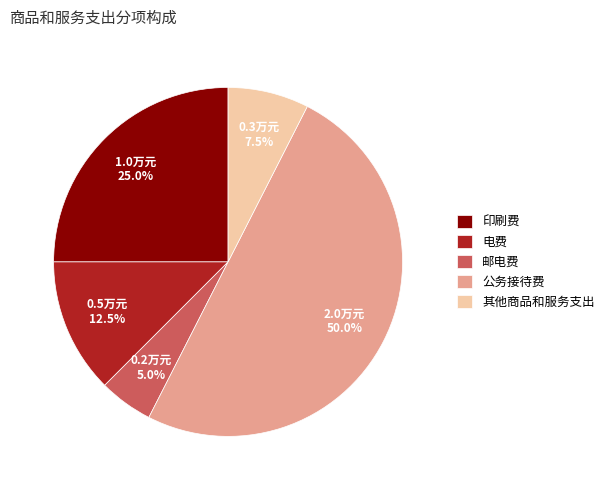

Does 其他商品和服务支出 account for over 50% of the chart?

No